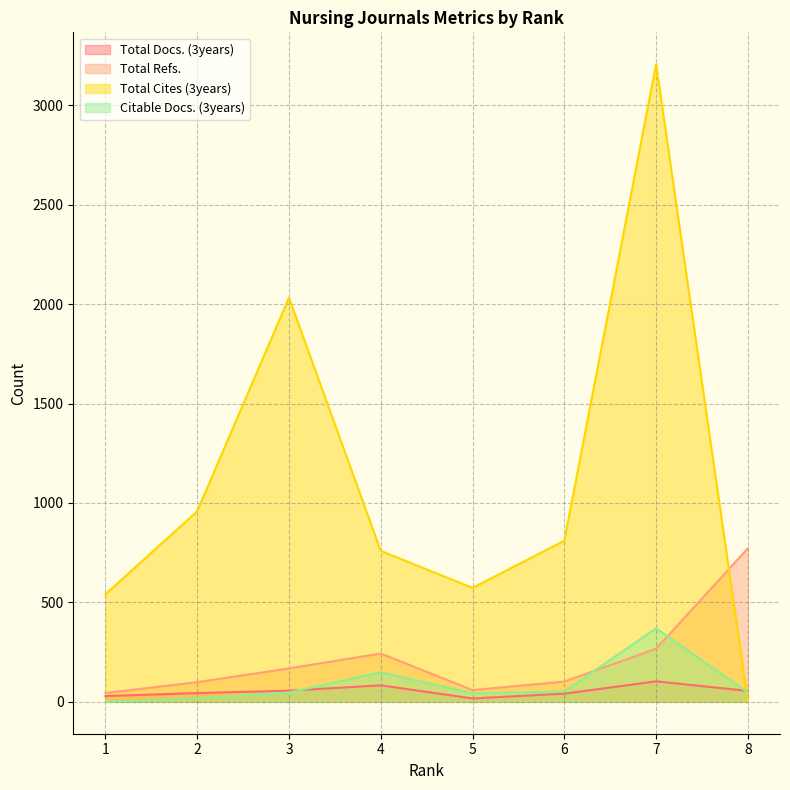

What is the average value of the Total Cites (3years) series?

1110